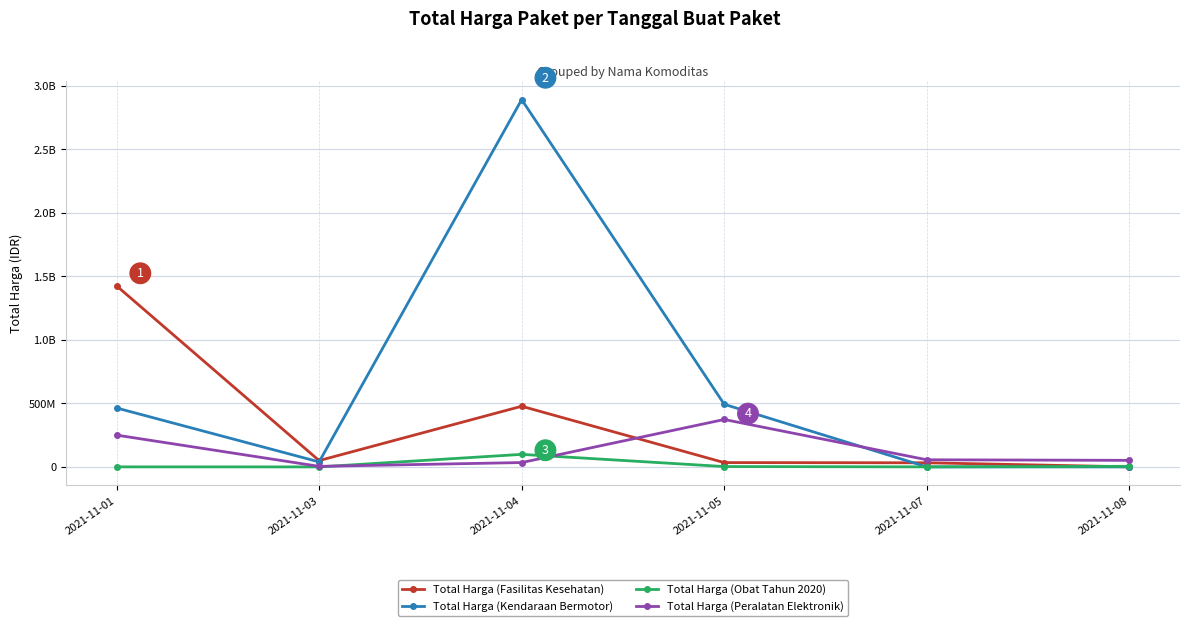

What are all the series names shown in the legend?

Total Harga (Fasilitas Kesehatan), Total Harga (Kendaraan Bermotor), Total Harga (Obat Tahun 2020), Total Harga (Peralatan Elektronik)